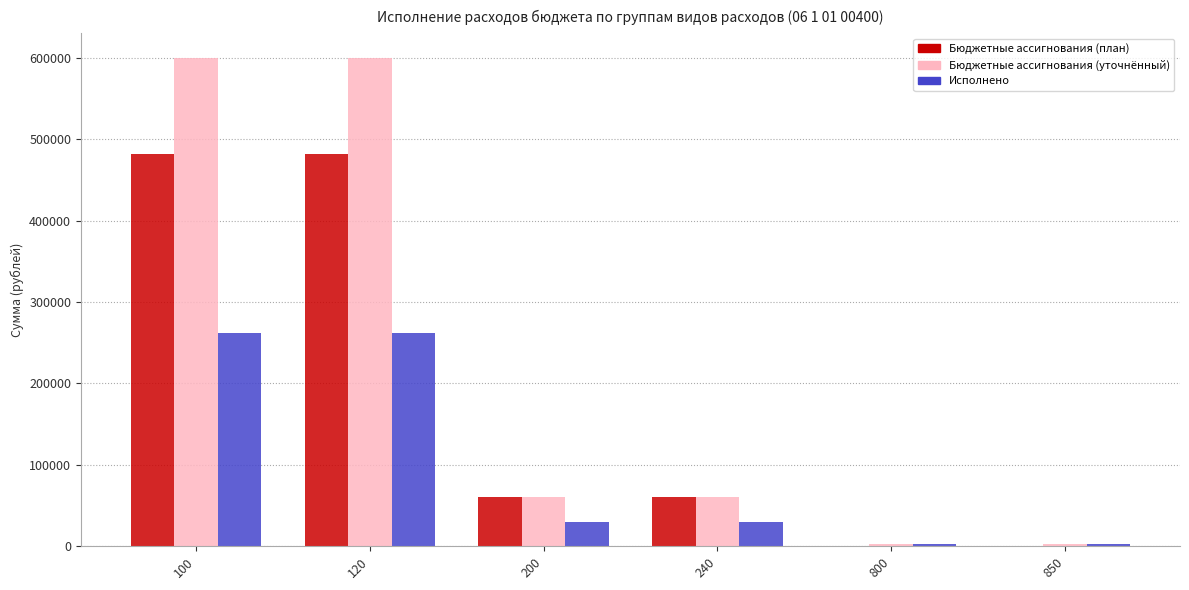

What is the greatest value displayed?

599976.0